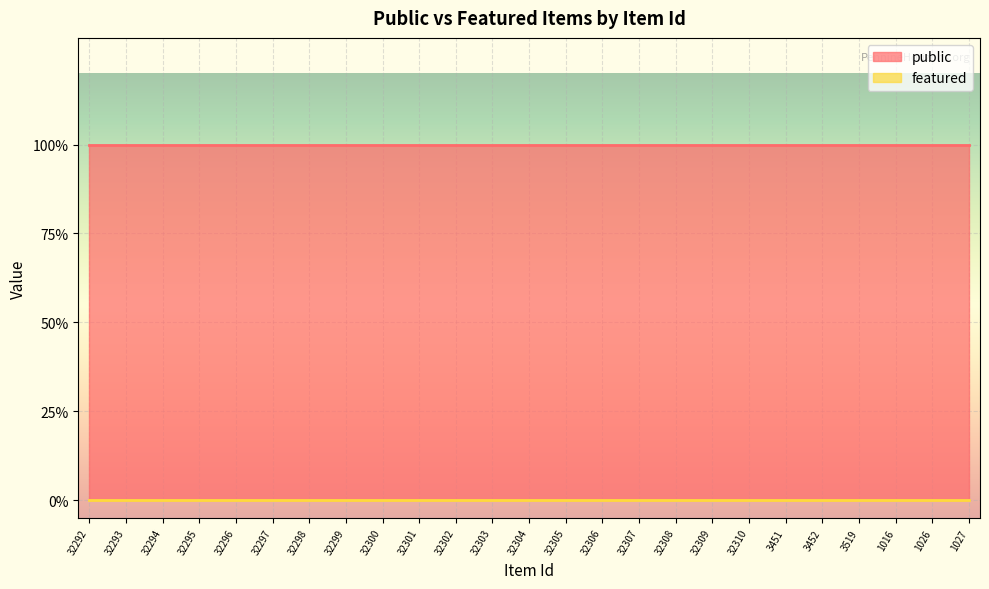

Which series changed the most between 32296 and 32301?

public